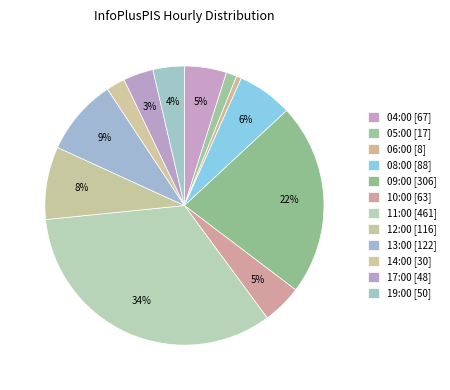

Which category has the biggest portion of the pie?

11:00